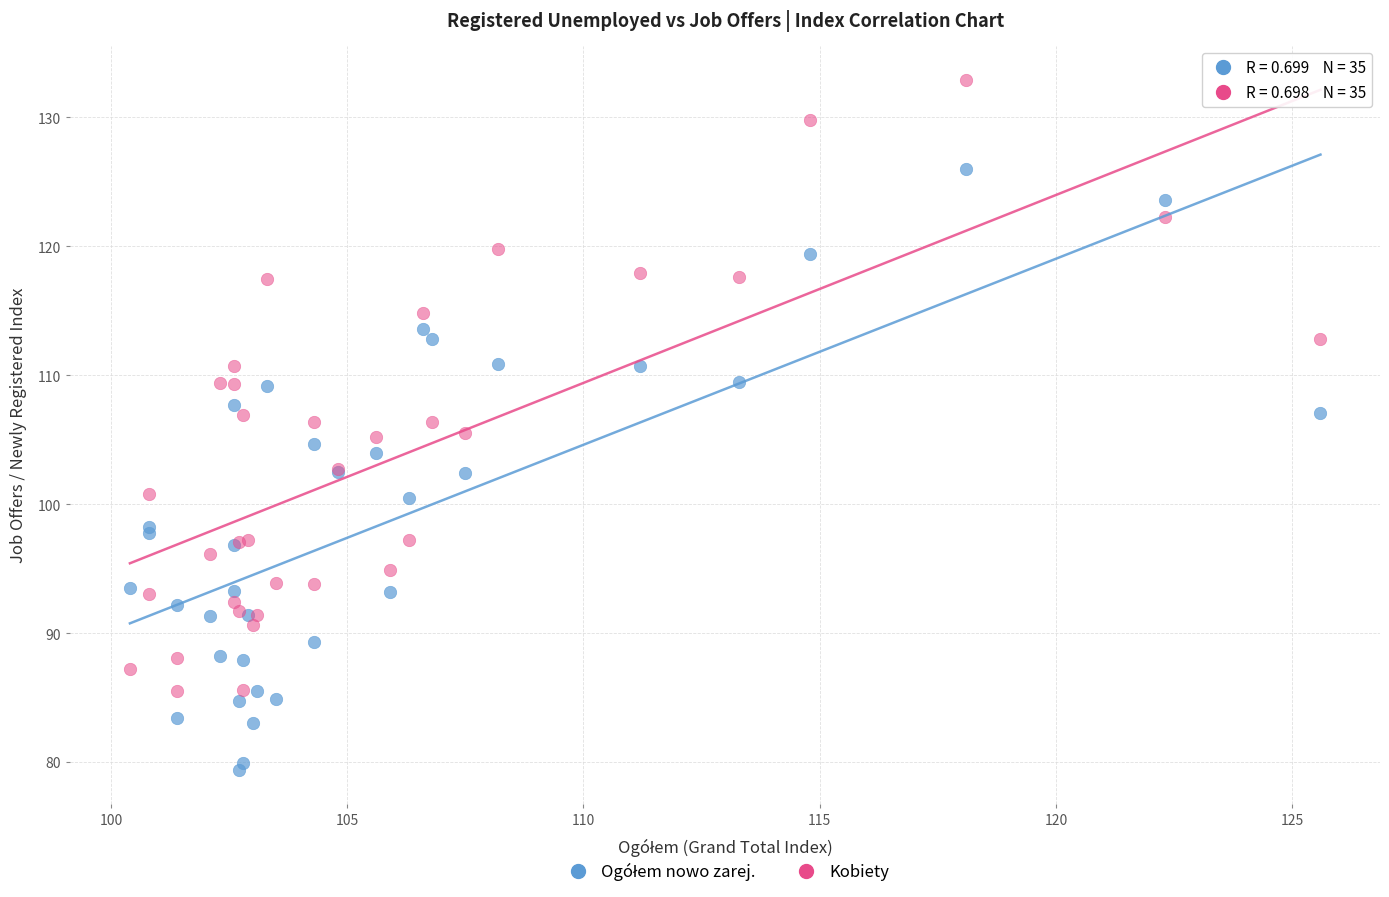

Which series contains the highest Y value?

Kobiety